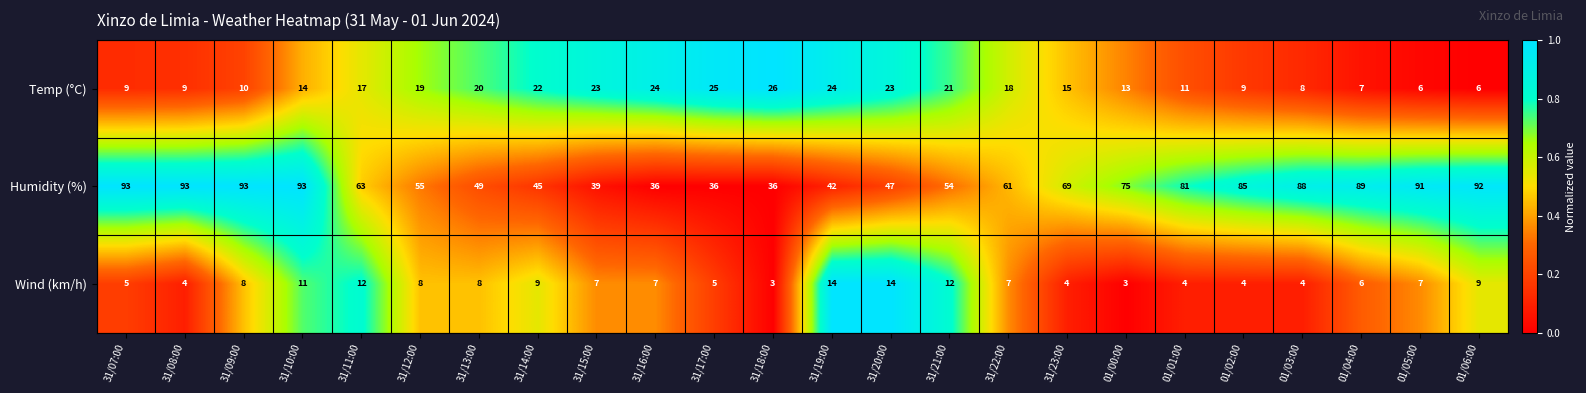

Which series has the widest spread of values?

Humidity (%)